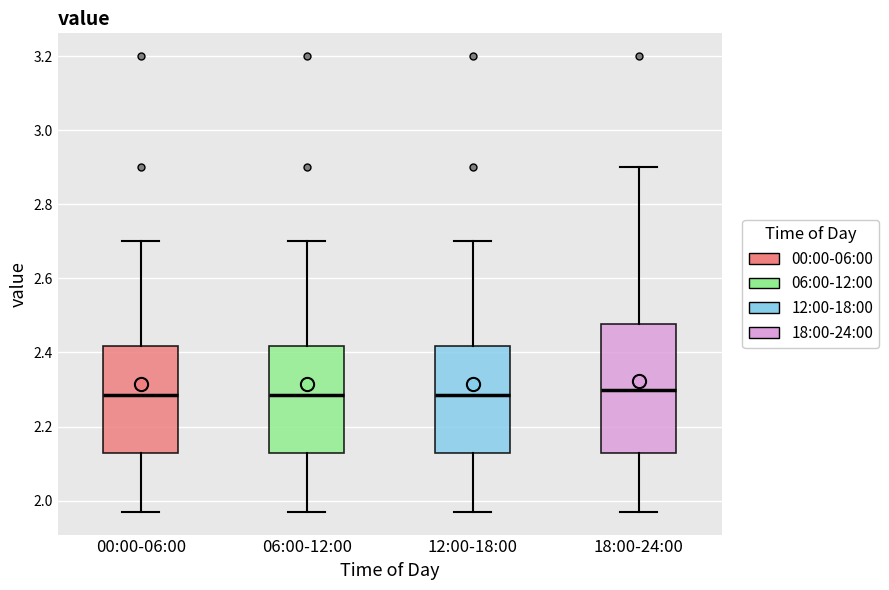

Reading left to right, read every box against the y-axis: the position of its median line, the range the box covers, and the ends of its whiskers. The values are not printed on the chart, so give them approximately, as read against the axis.

00:00-06:00: median 2.28, box 2.14 to 2.42, whiskers 1.98 to 2.70
06:00-12:00: median 2.28, box 2.14 to 2.42, whiskers 1.98 to 2.70
12:00-18:00: median 2.28, box 2.14 to 2.42, whiskers 1.98 to 2.70
18:00-24:00: median 2.30, box 2.14 to 2.48, whiskers 1.98 to 2.90